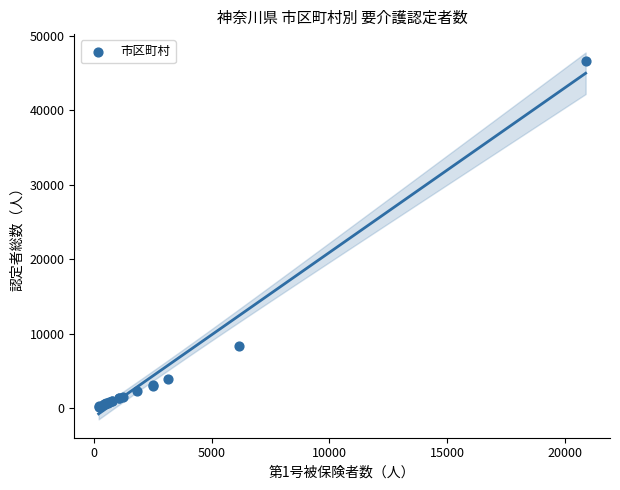

What Y value in the scatter plot is closest to 23473?

8348